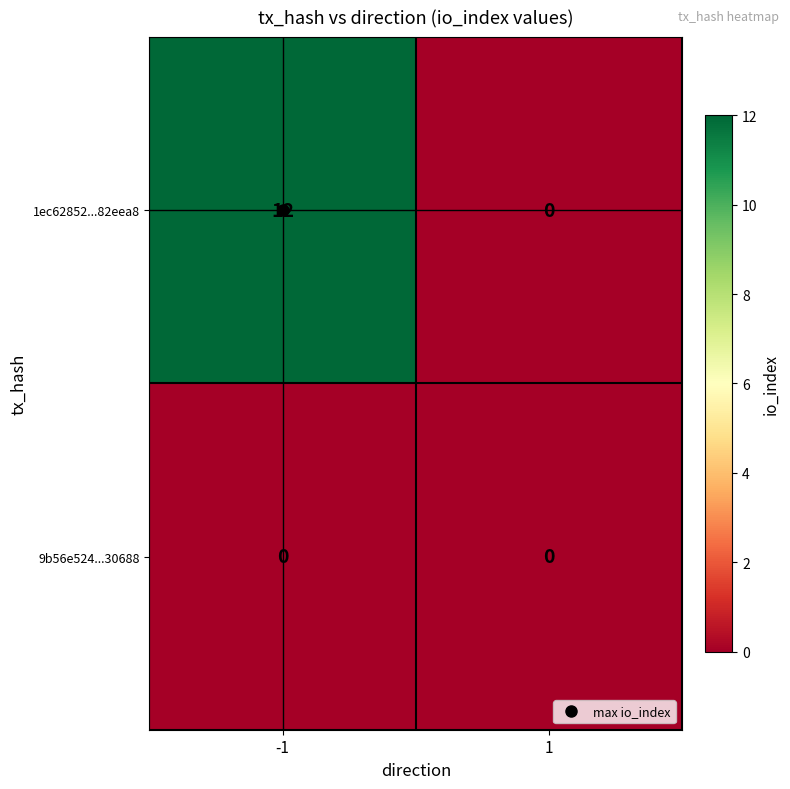

Which series has the largest total across all categories?

1ec62852...82eea8